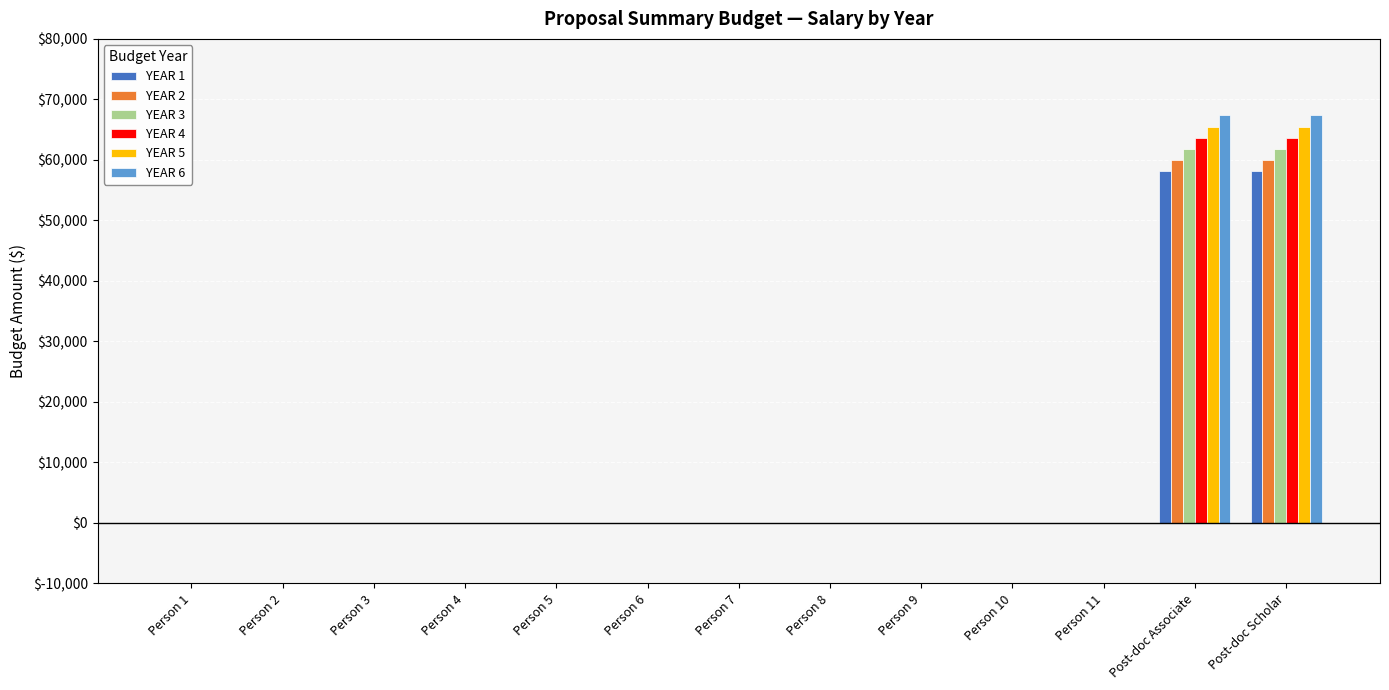

What is the sum of all YEAR 4 values?

127146.5